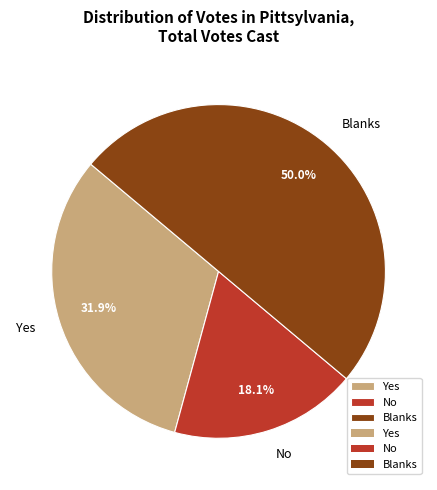

Do Blanks and No together represent more than half of the pie?

Yes